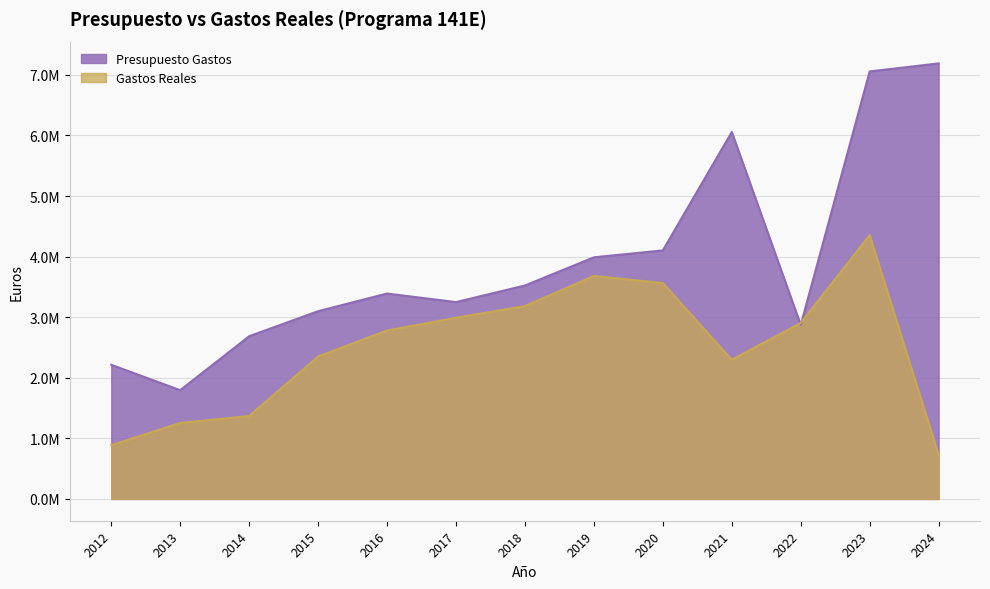

What is the difference between the highest and lowest values at 2012?

1326849.9